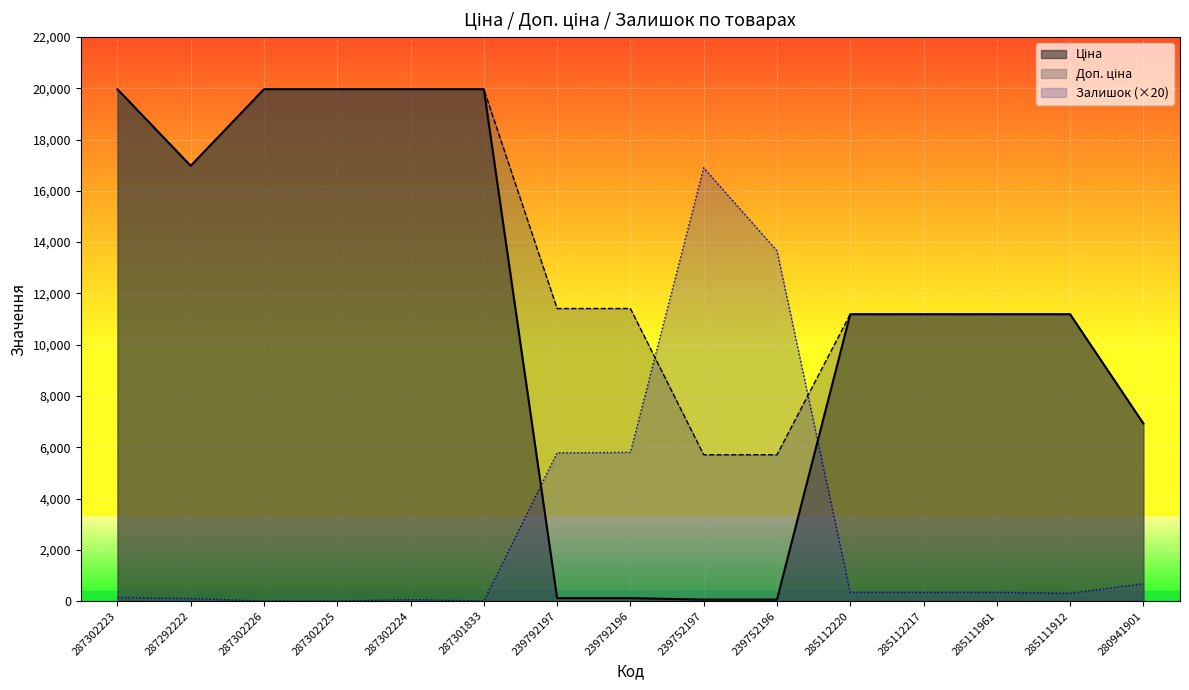

What is the difference between the highest and lowest values at 285112220?

10848.2